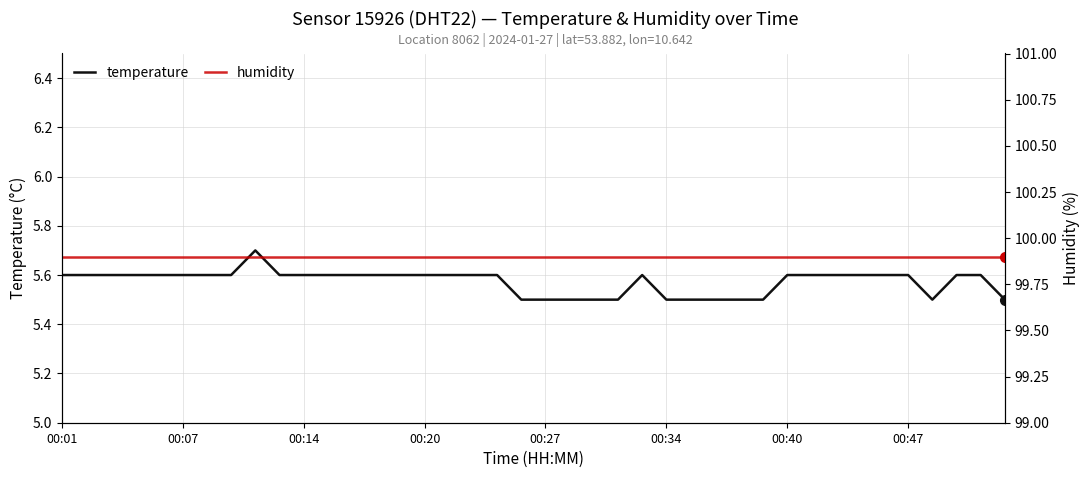

What are all the series names shown in the legend?

temperature, humidity